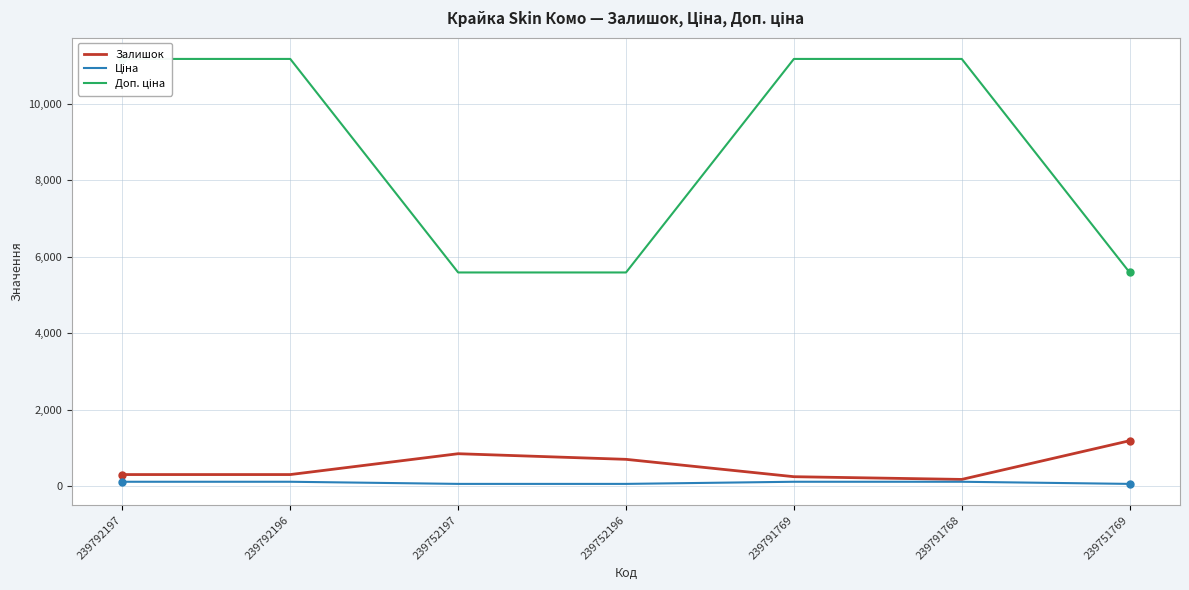

Is this an area chart (filled region under the line)?

No